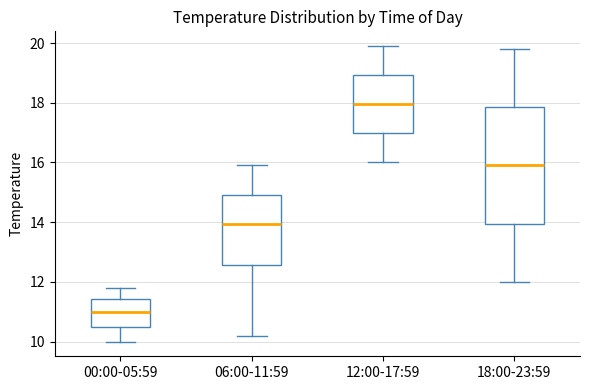

Which box is the tallest, from its lower edge to its upper edge?

18:00-23:59